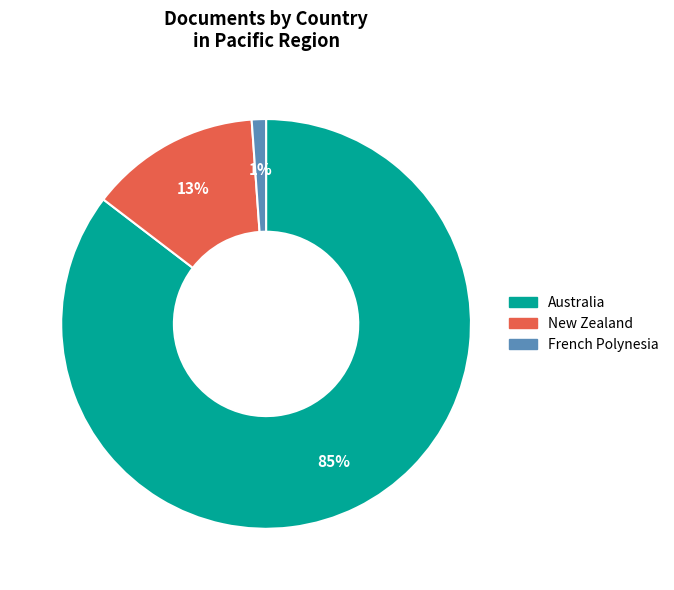

Which slice is the smallest?

French Polynesia